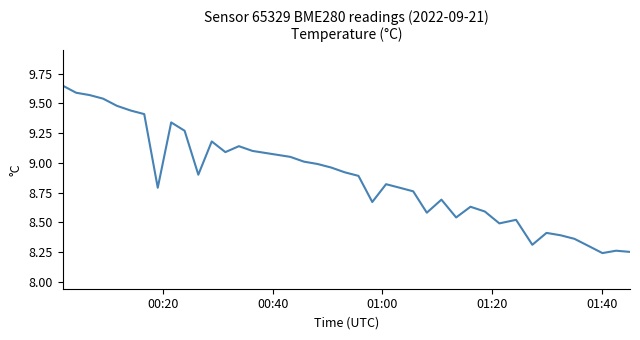

What is the difference between the maximum and minimum values?

1.4